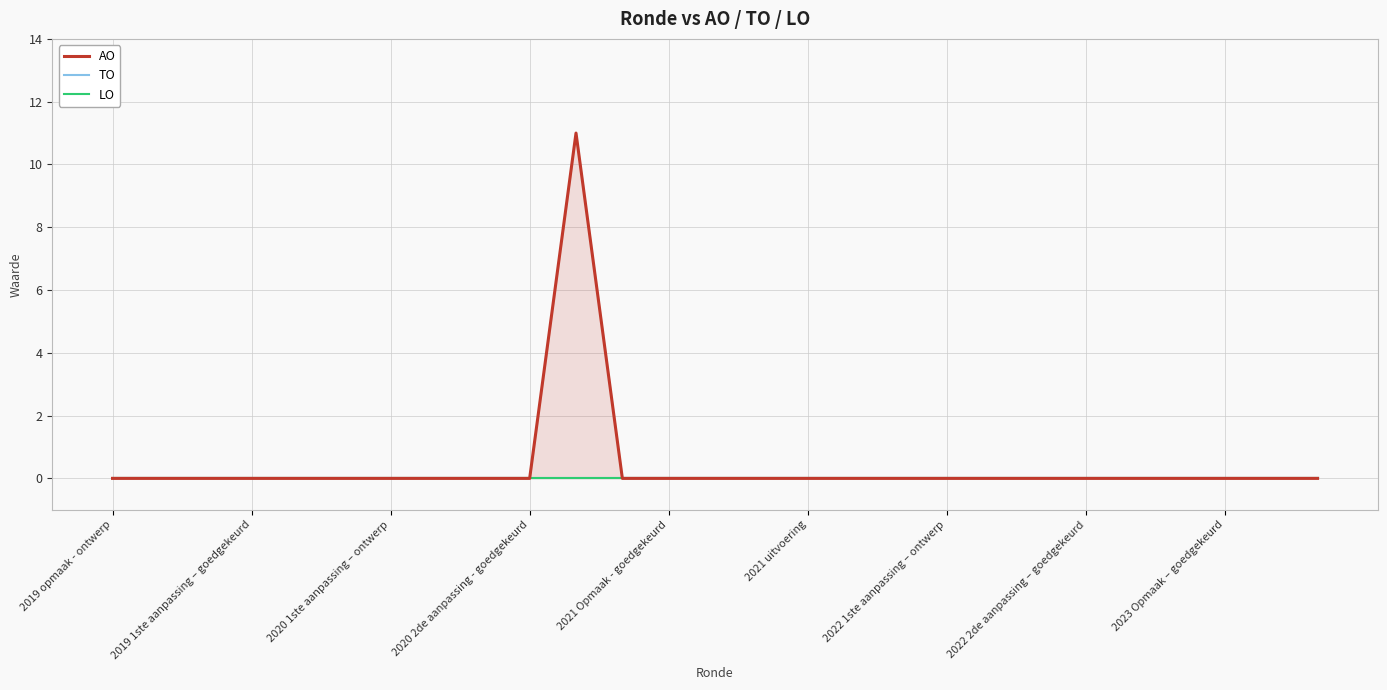

At 2023 Opmaak – goedgekeurd, list the series in order from largest to smallest.

AO, TO, LO